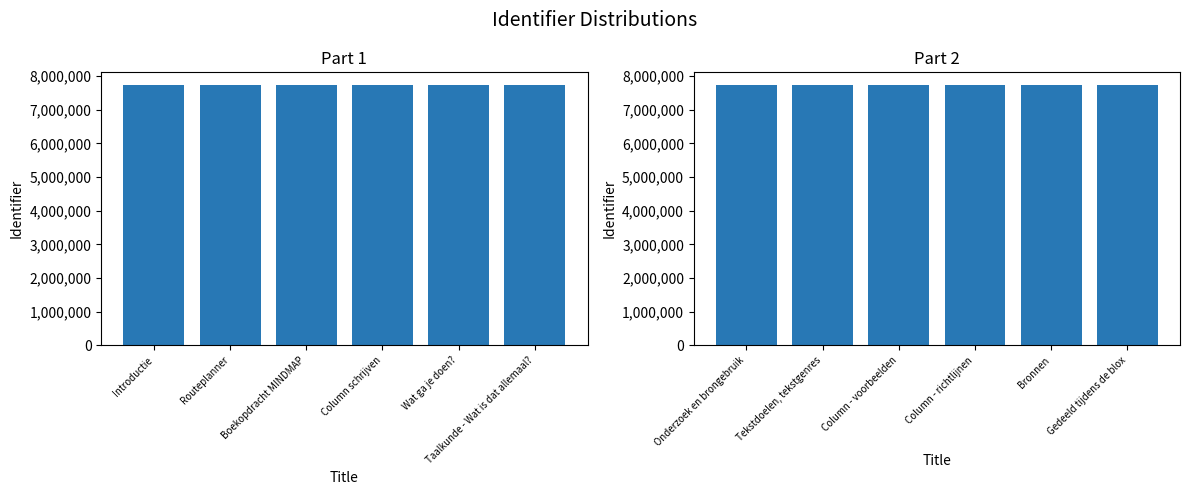

What is the sum of all Identifier (1-6) values?

46368031